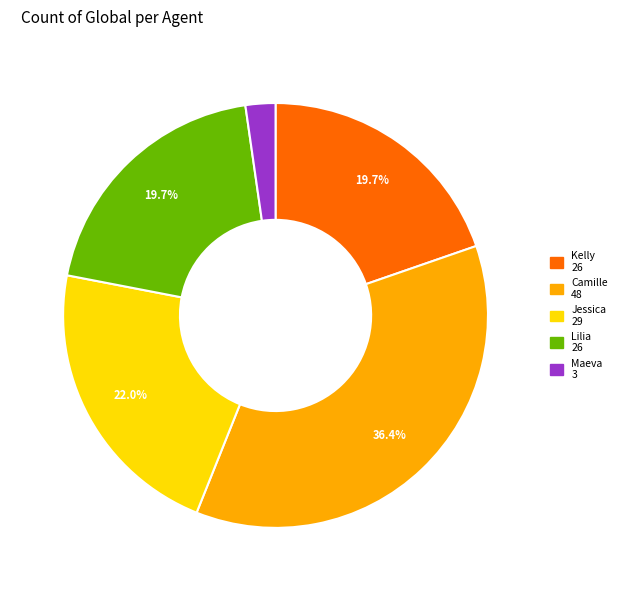

What is the total percentage of Lilia and Jessica?

41.7%